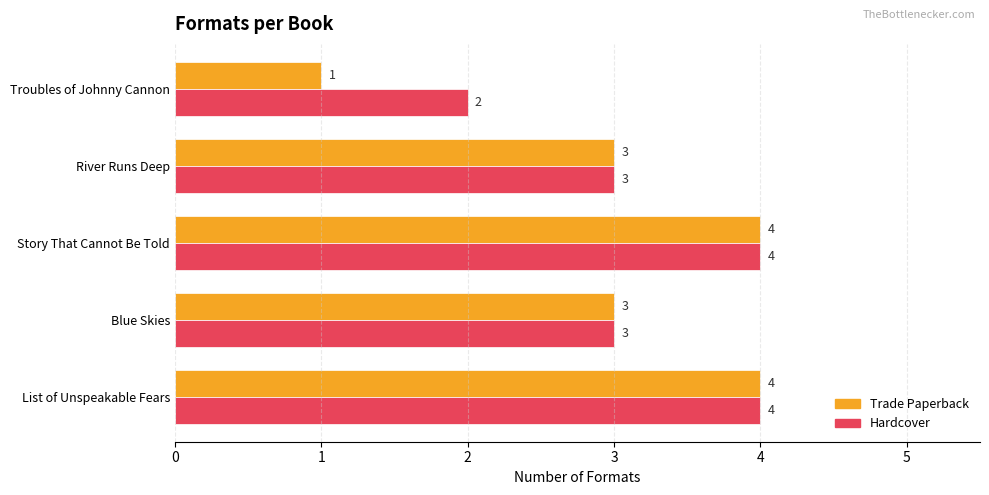

What is the sum of the Trade Paperback values at River Runs Deep and Troubles of Johnny Cannon?

4